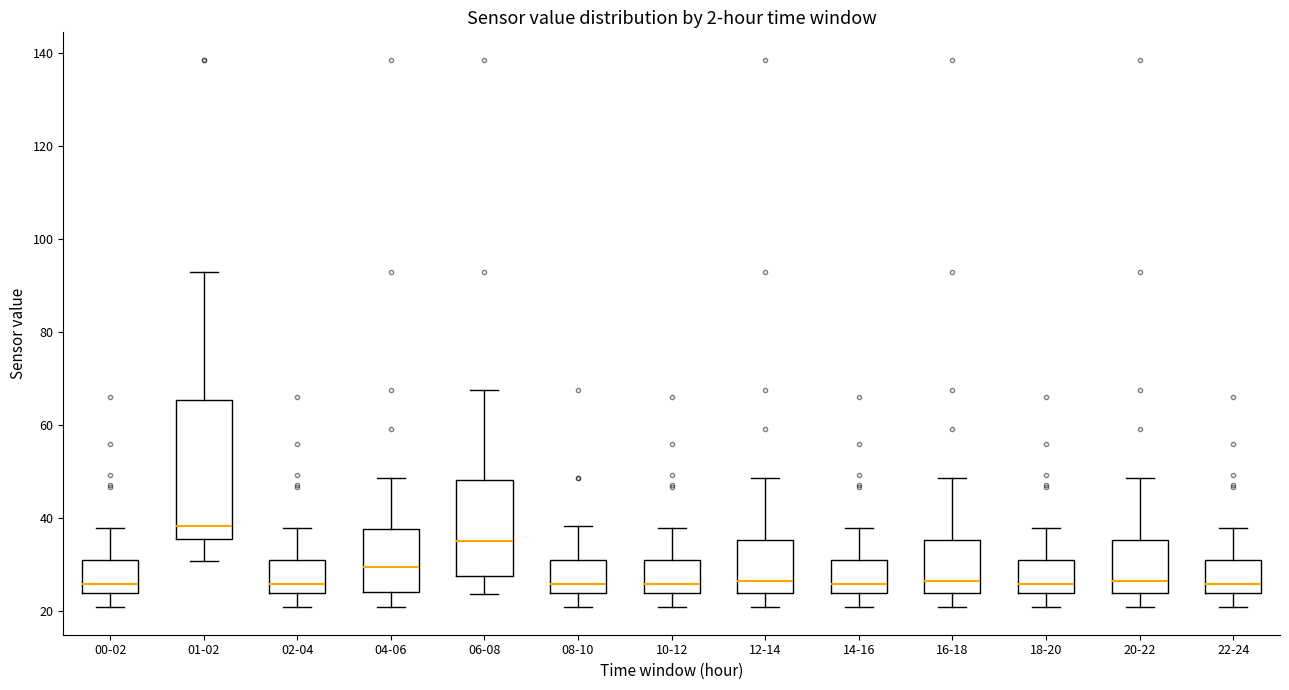

Which box's median line is the highest?

01-02